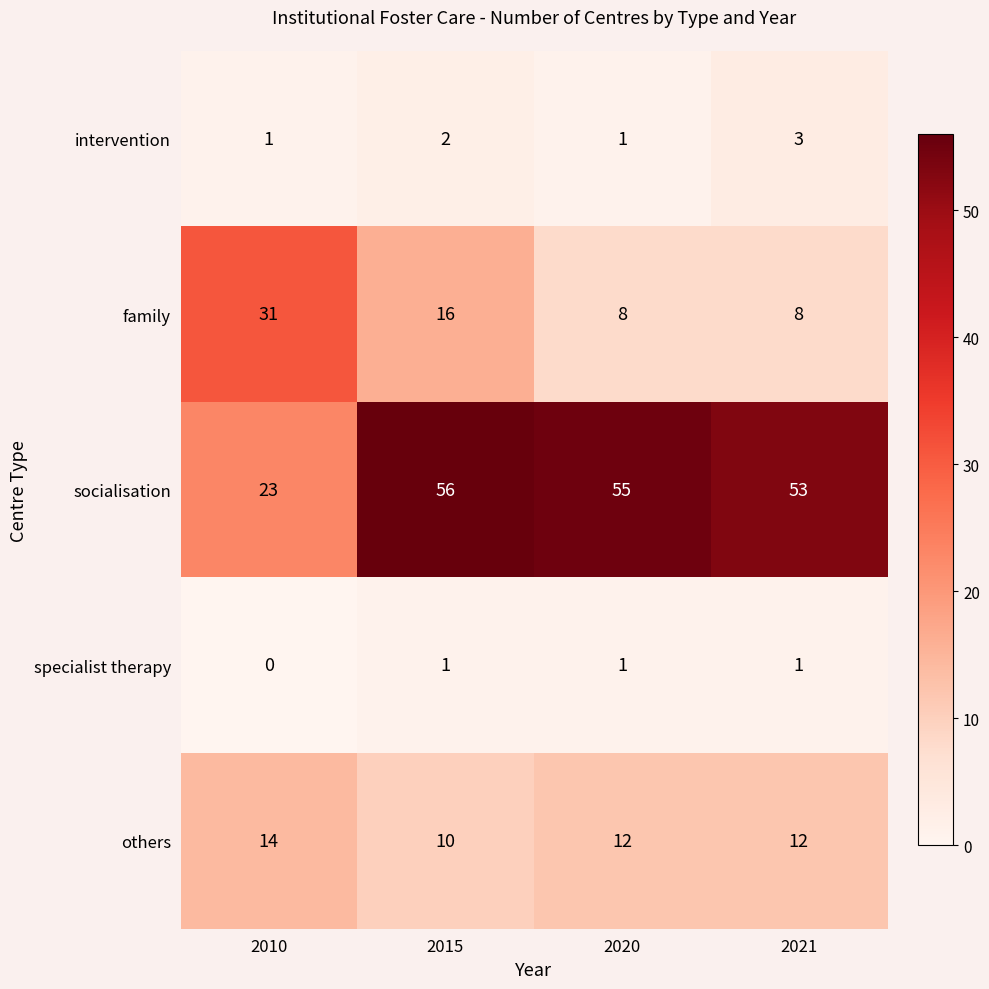

What is the difference between the socialisation values at 2010 and 2015?

33